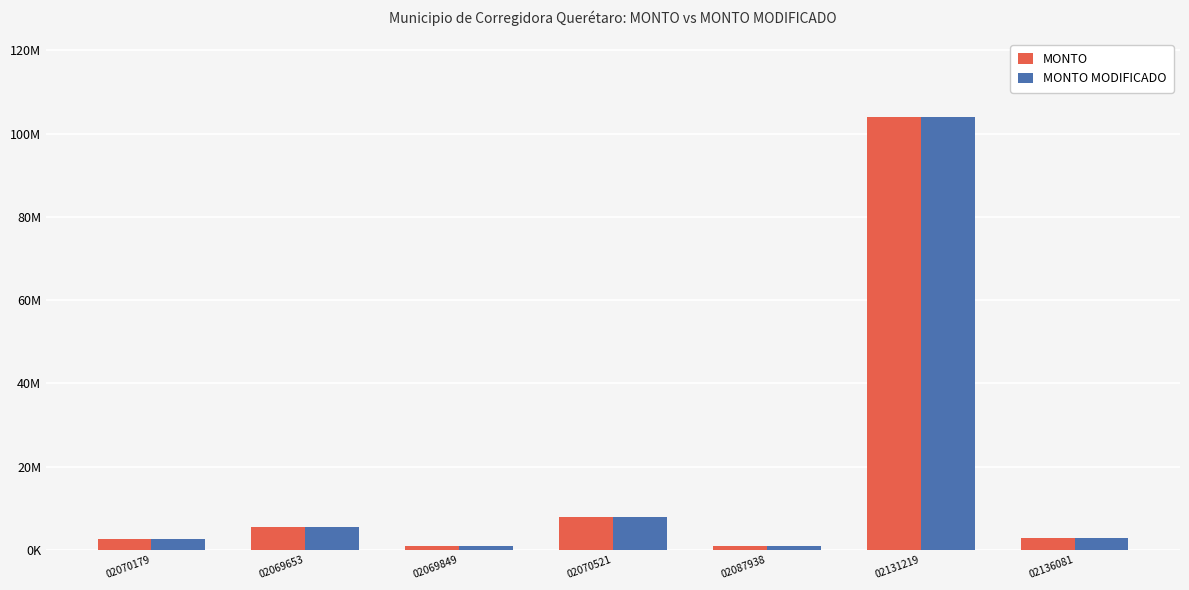

What are all the series names shown in the legend?

MONTO, MONTO MODIFICADO